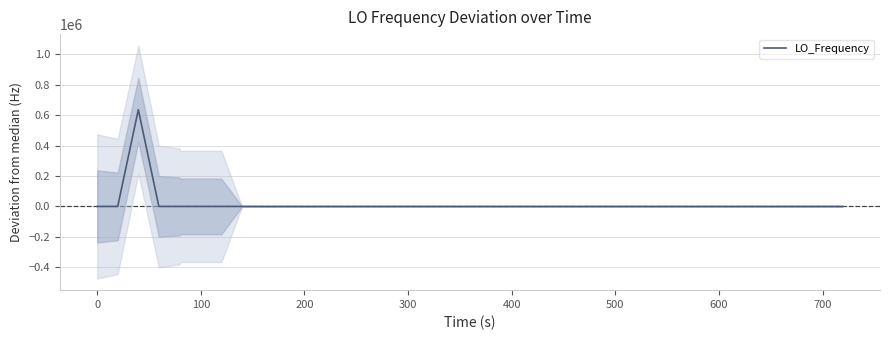

What is the average value?

15892.8